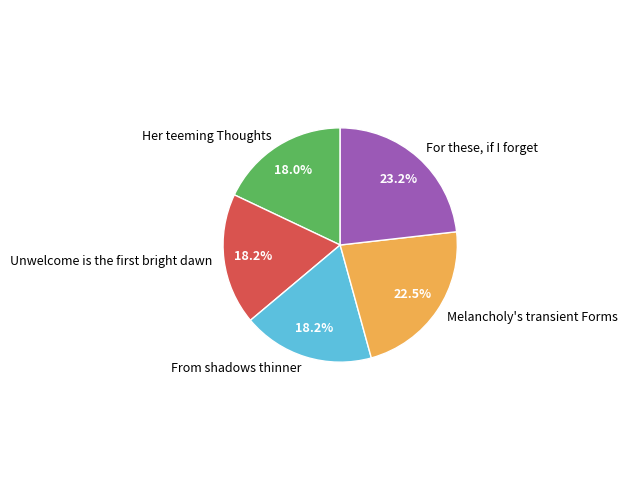

To the nearest percent, what is the average slice percentage?

20%